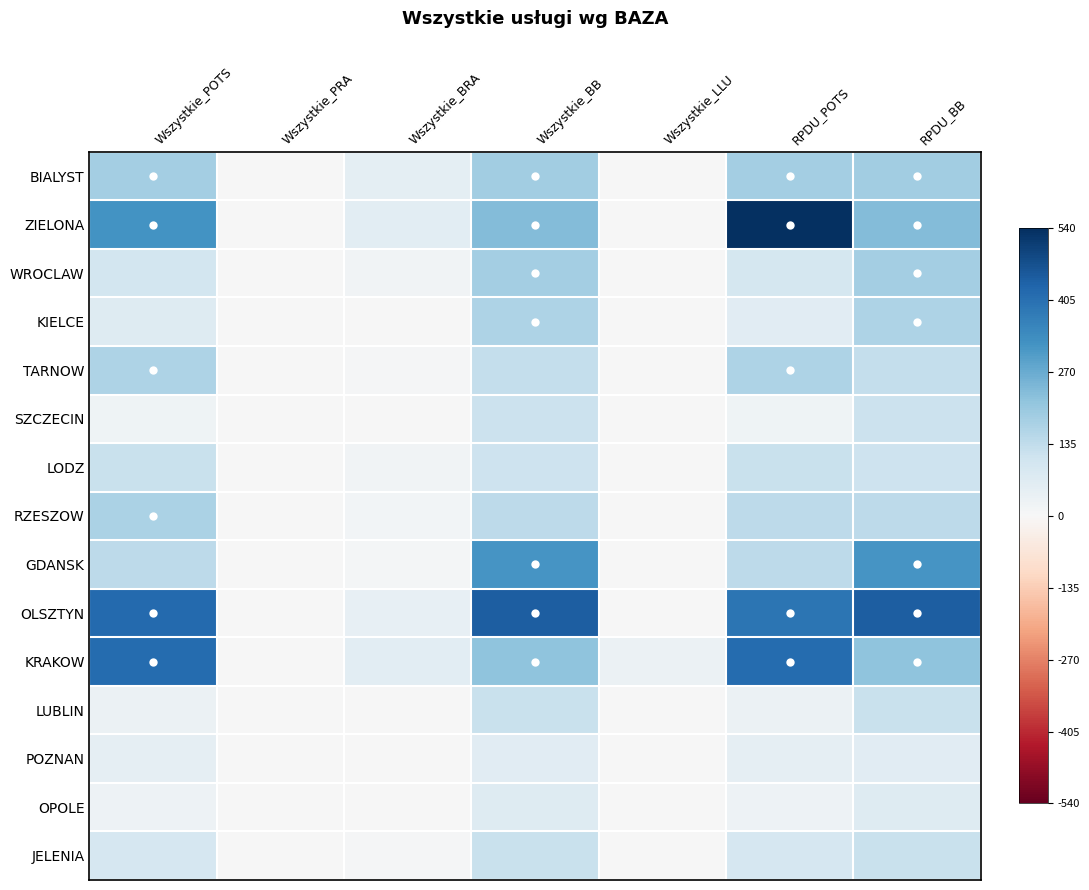

Count the number of categories in the chart.

7